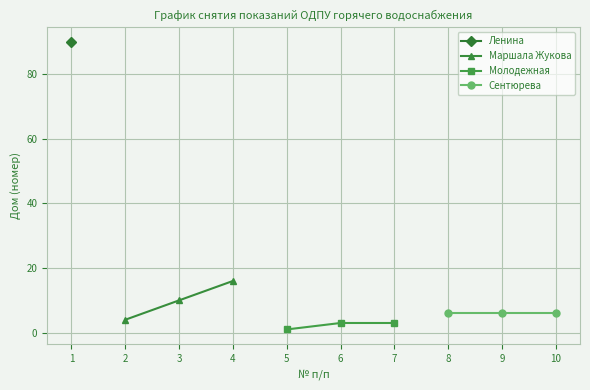

The value of Маршала Жукова at 4 is 16. True or false?

True